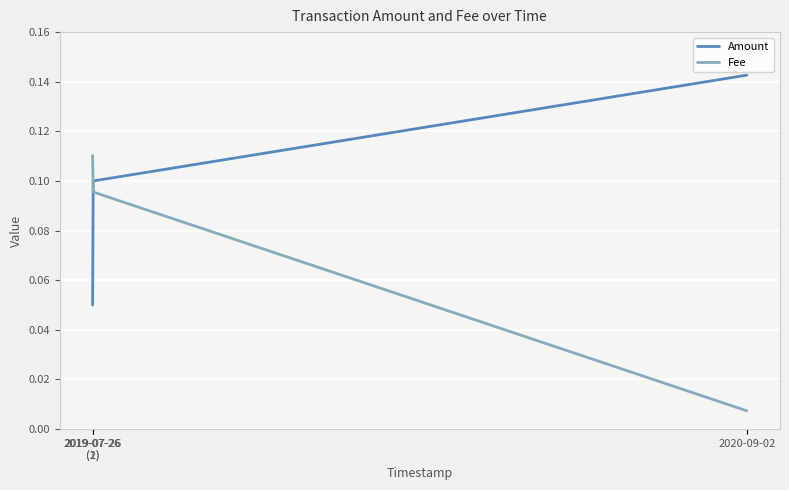

List the series in order of their overall mean, lowest first.

Fee, Amount